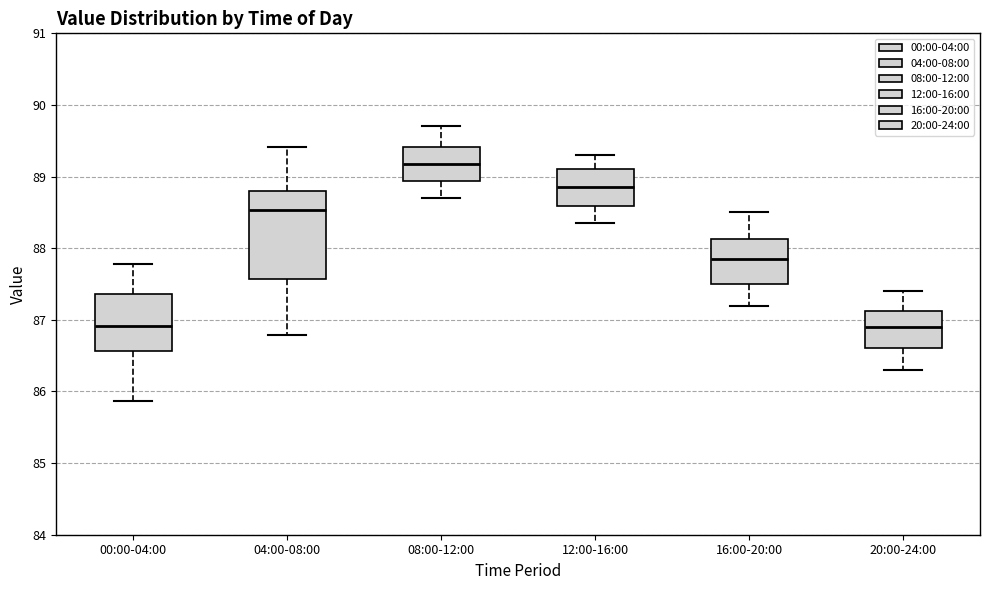

Which box's median line is the highest?

08:00-12:00